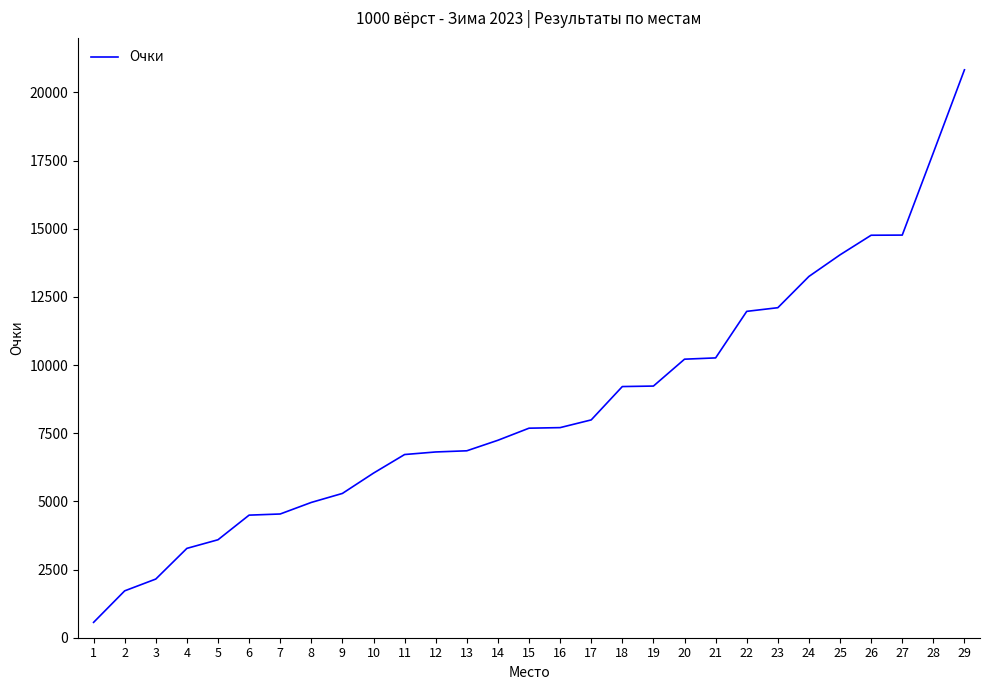

The value at 6 is 4496. True or false?

True